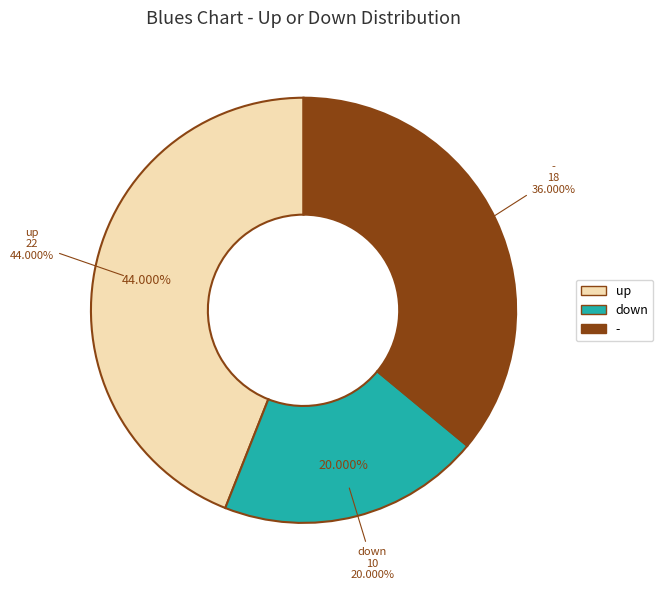

Between up and -, which is larger?

up